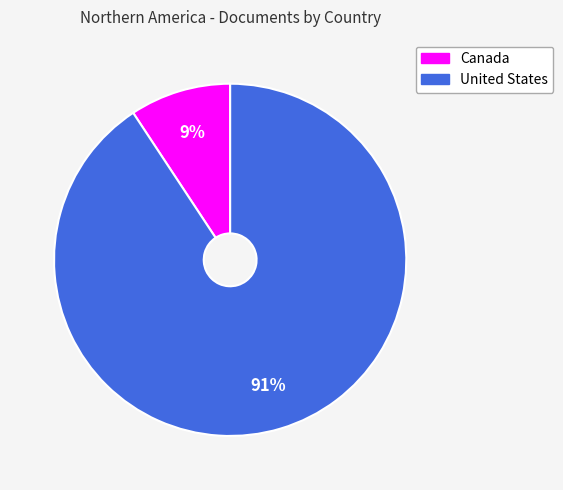

What percentage is the Canada slice, to the nearest percent?

9%